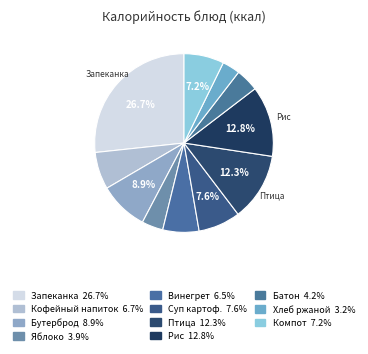

Is there any slice that represents more than half of the pie?

No